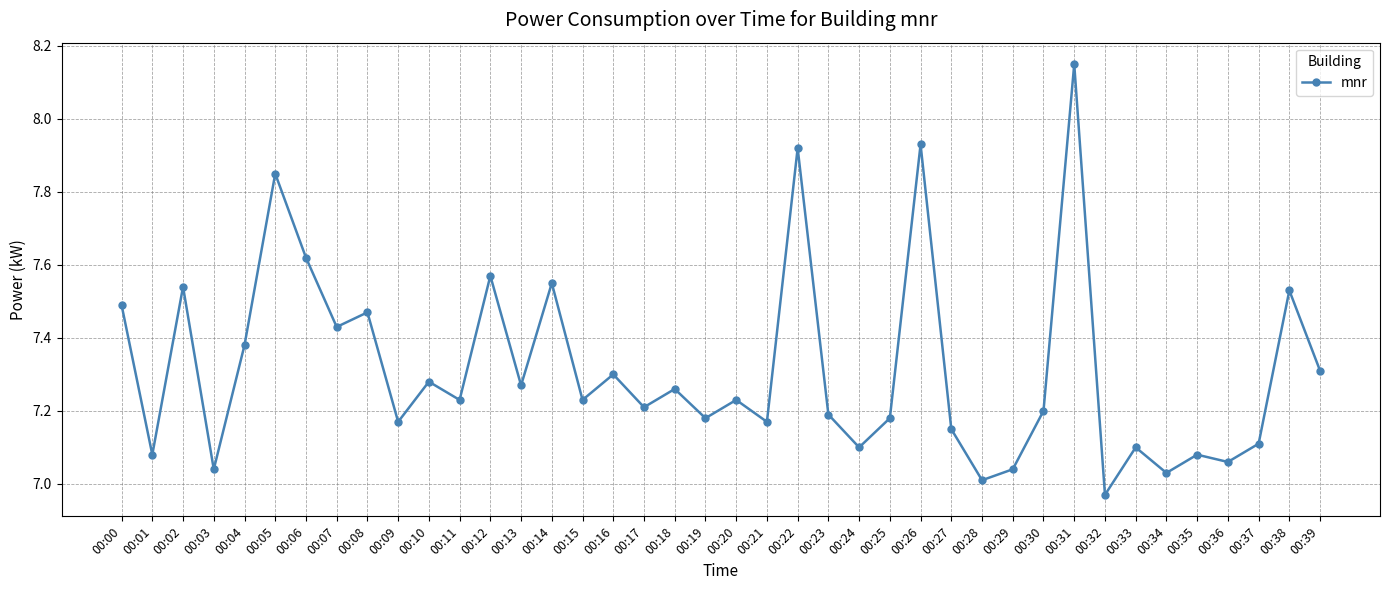

How many interior local valleys (lower than both neighbors) does the data have?

15